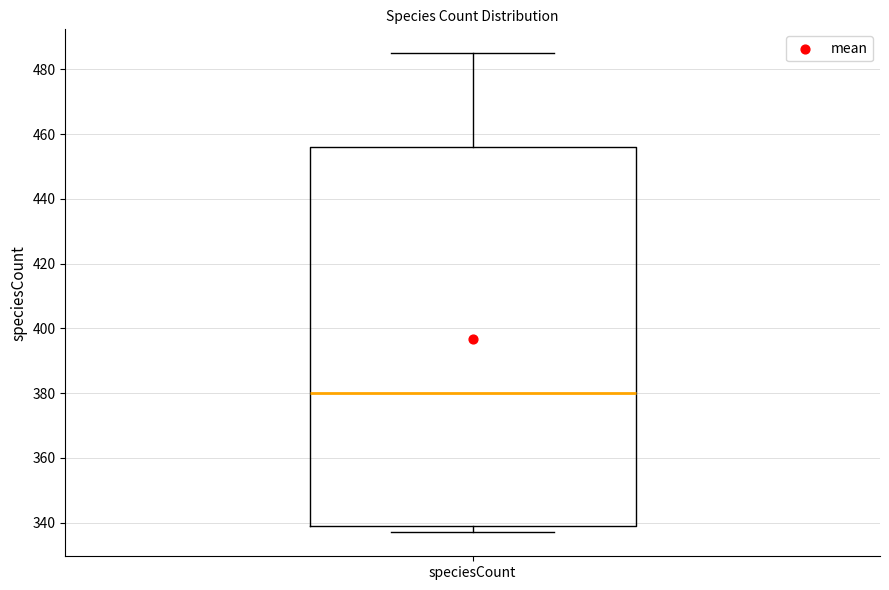

Where does the median line of the box for speciesCount sit on the y-axis? The values are not printed on the chart, so give them approximately, as read against the axis.

380